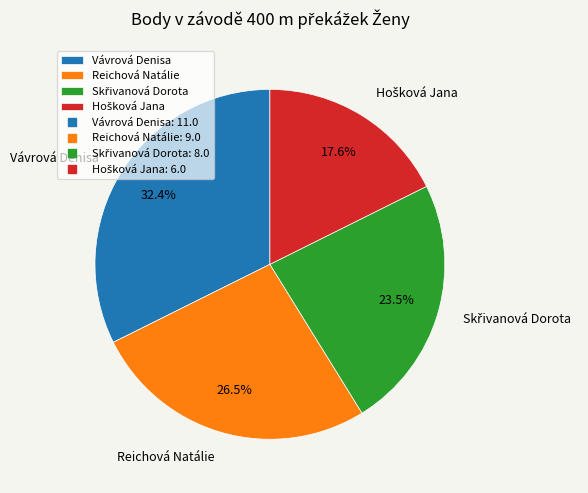

Is Vávrová Denisa the majority of the pie?

No